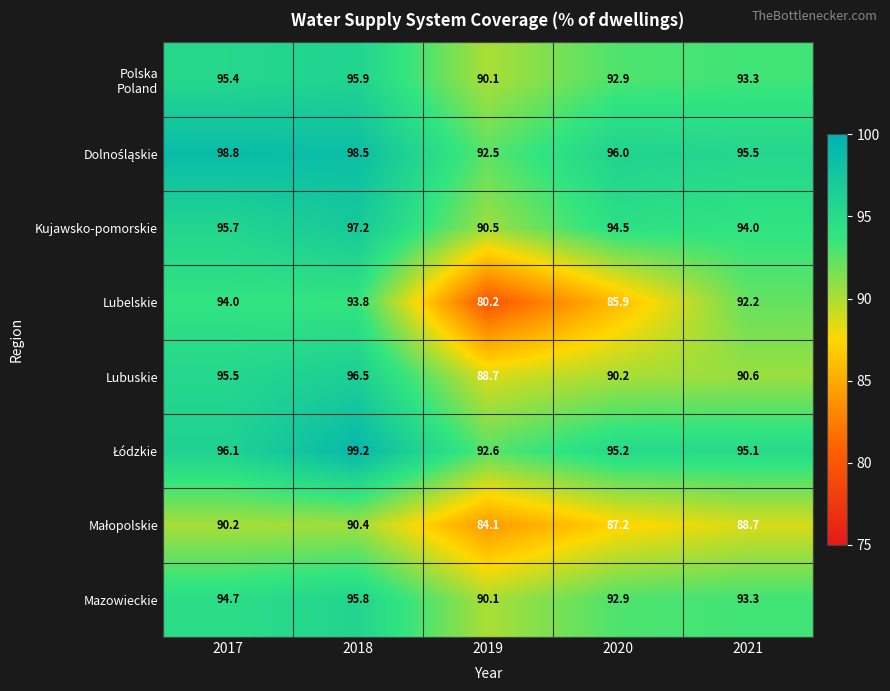

Is it true that Lubelskie equals 50.2 at 2021?

False